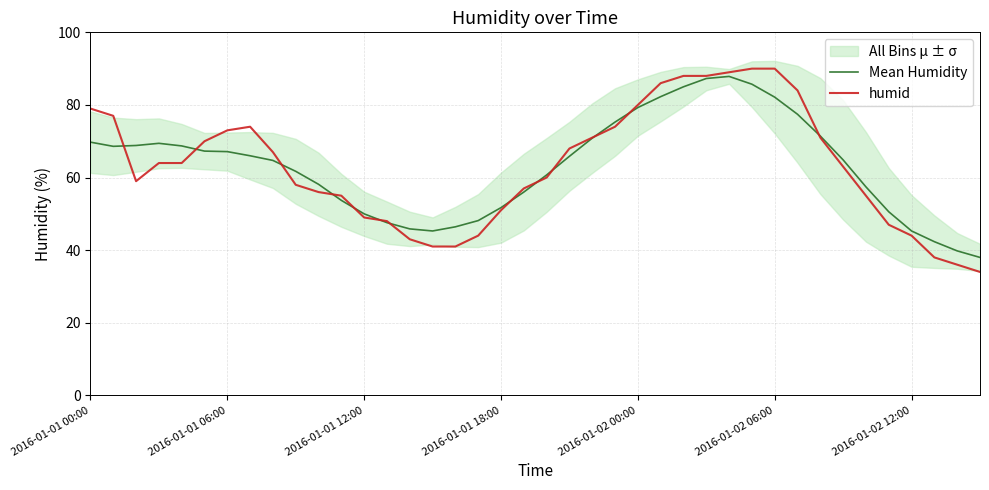

How many interior local valleys does the Mean Humidity series have?

2